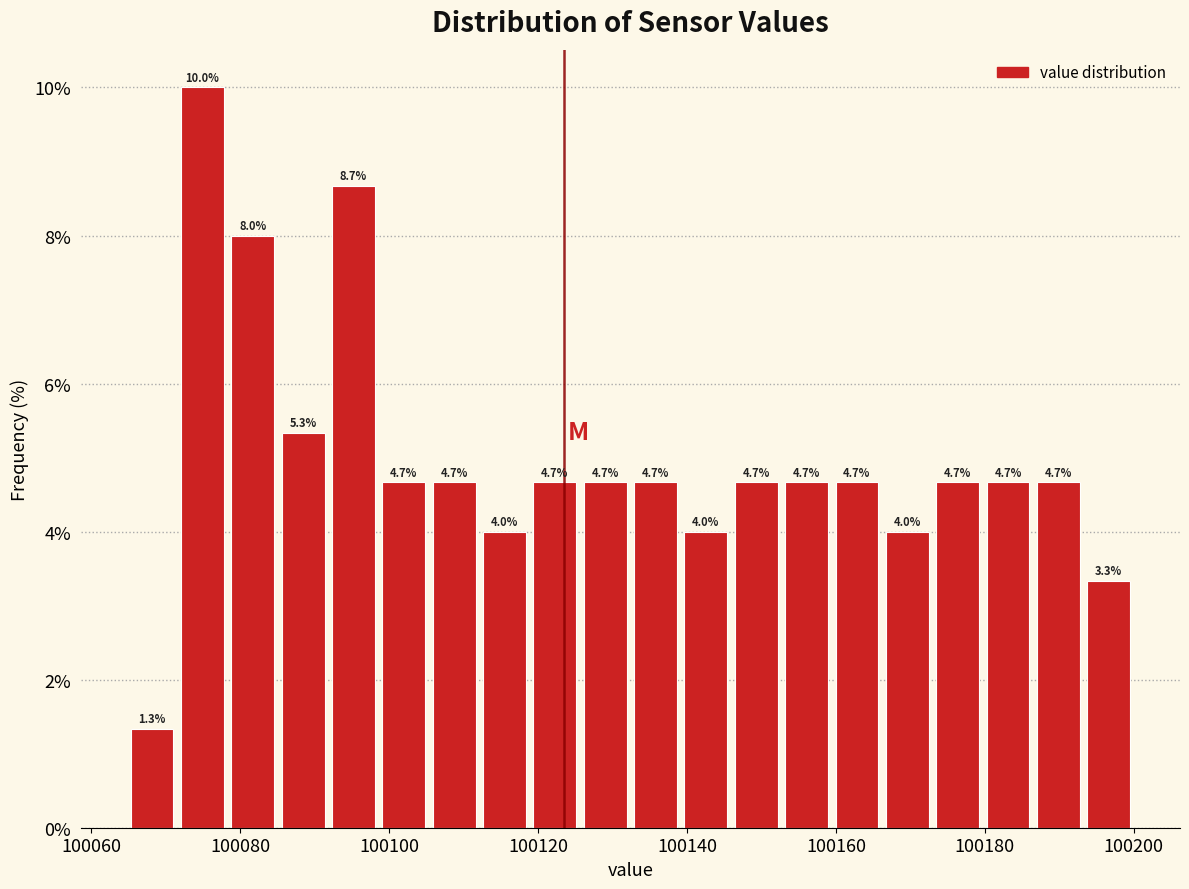

Around what value on the x-axis is the tallest bar? Give the approximate position of its centre, as read against the axis.

100074